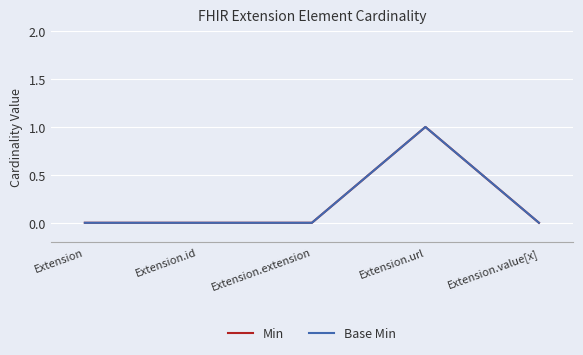

Is the value of Base Min at Extension greater than the value of Min at Extension.id?

No